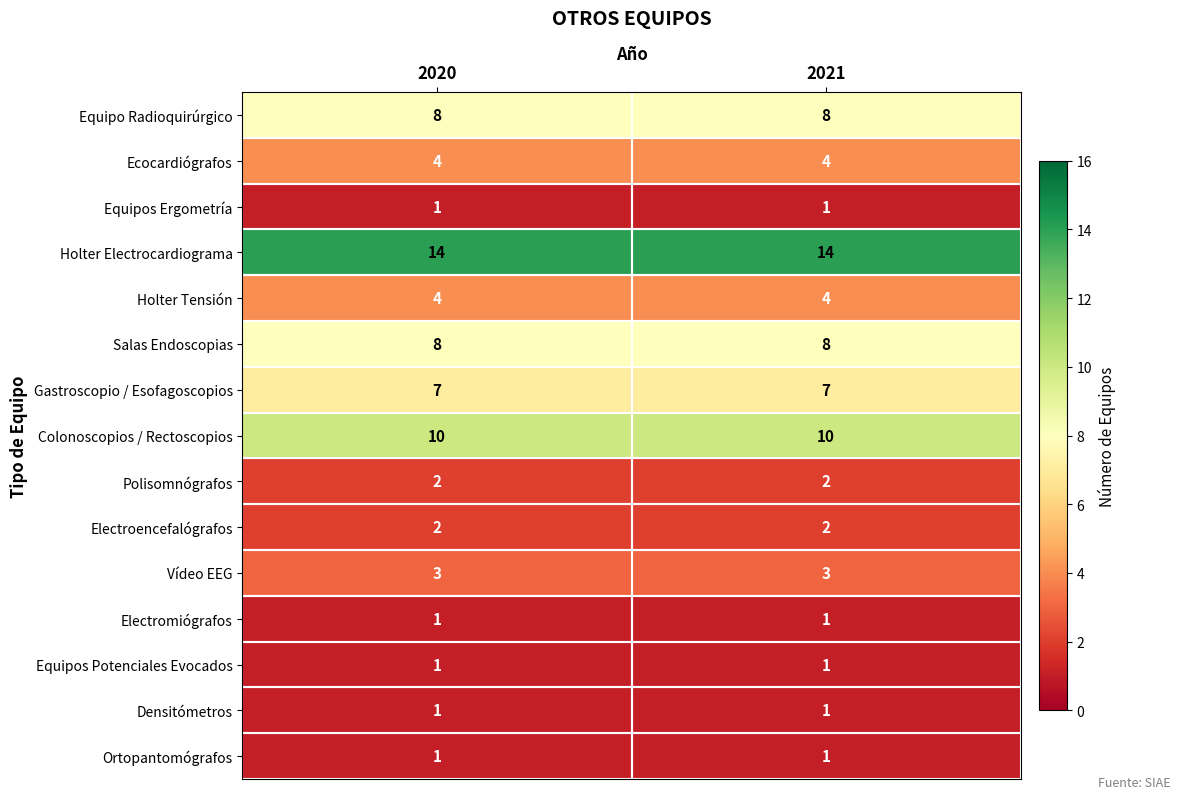

True or false: Equipos Ergometría has a value of 1 at 2020.

True